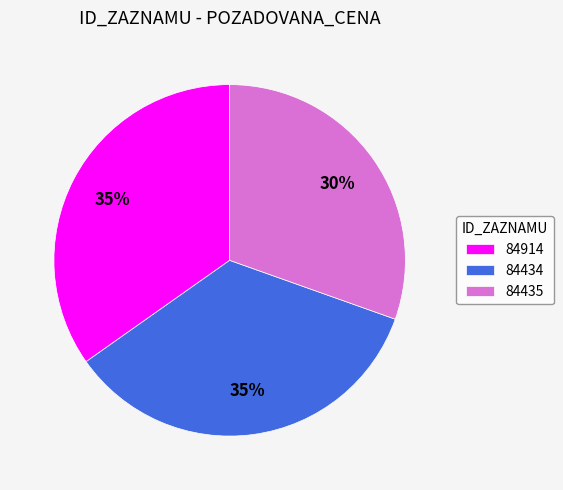

Does any single category account for the majority?

No